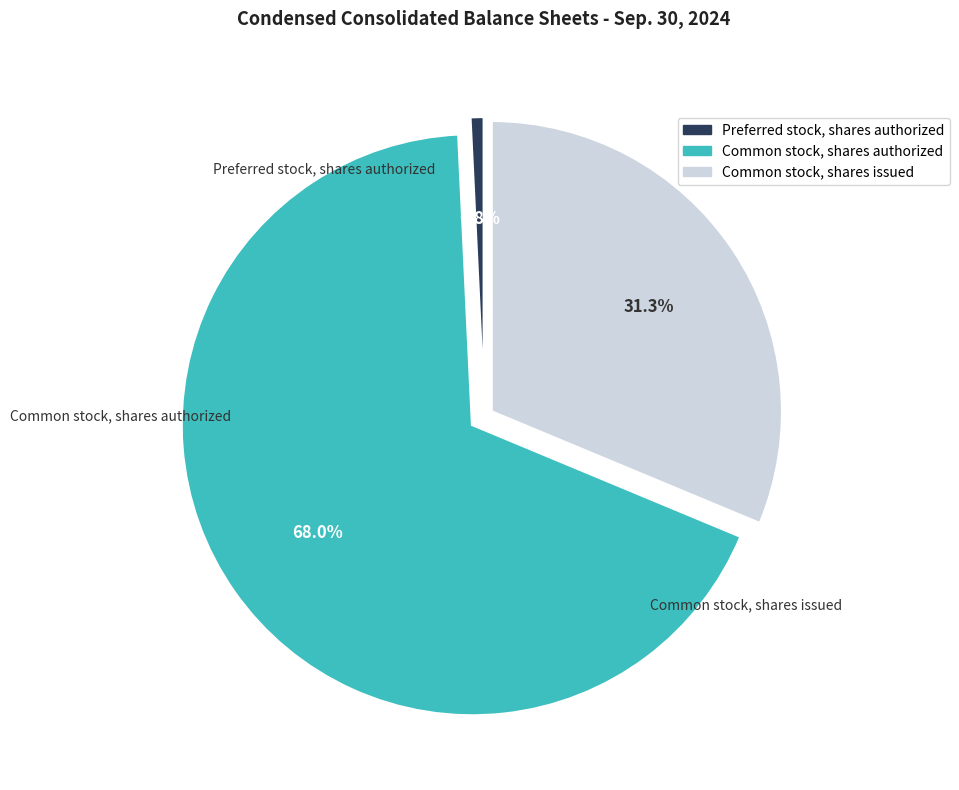

To the nearest percent, what is the average slice percentage?

33%